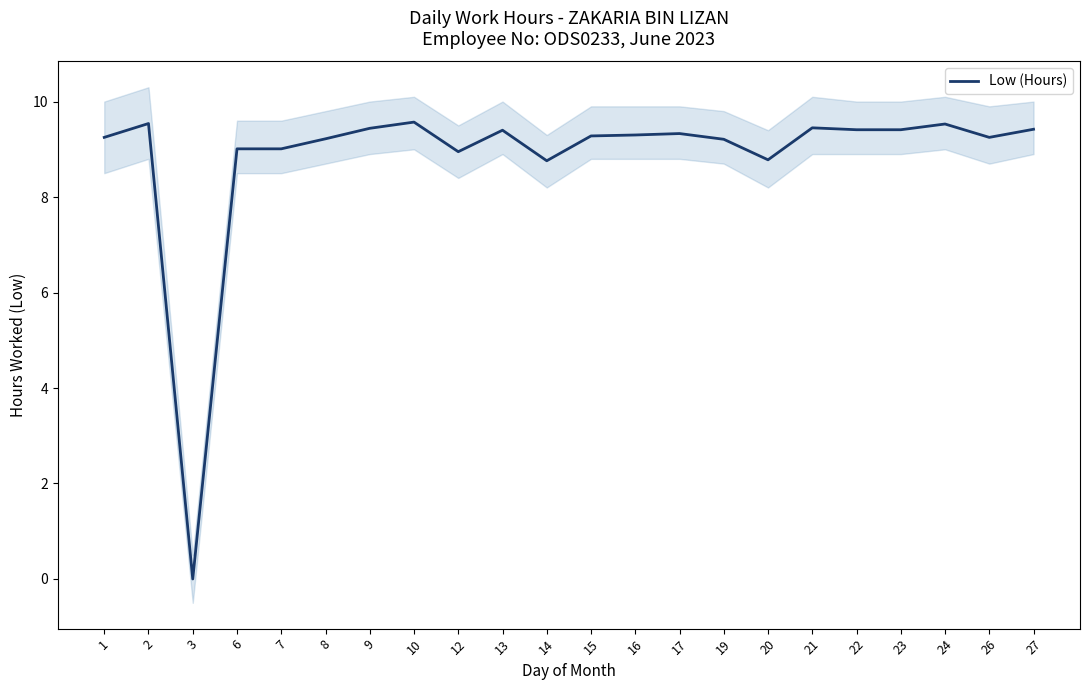

What is the value of the 20th point from the left?

9.5